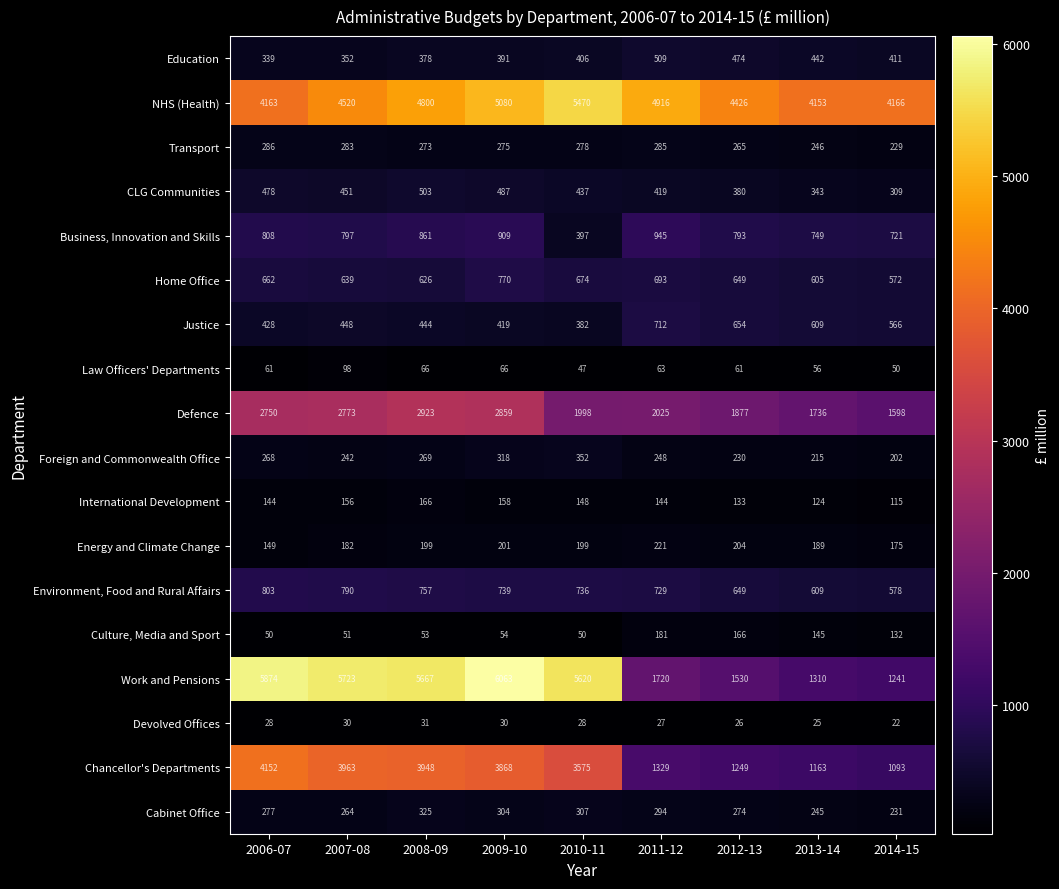

At how many categories does at least one series exceed 4868?

6